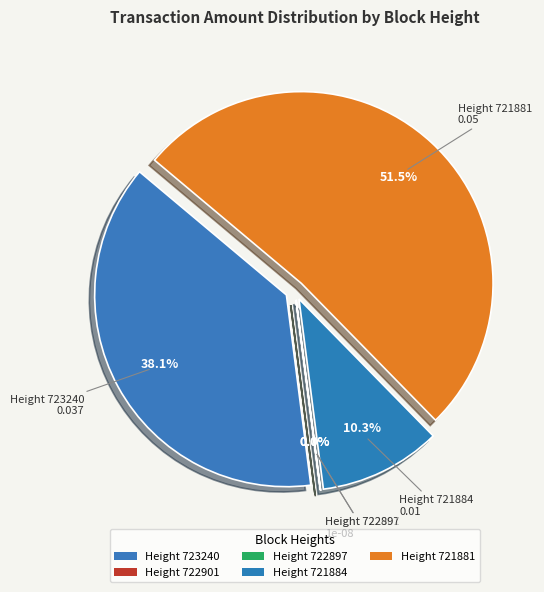

Rank the categories by value from highest to lowest.

721881, 723240, 721884, 722901, 722897